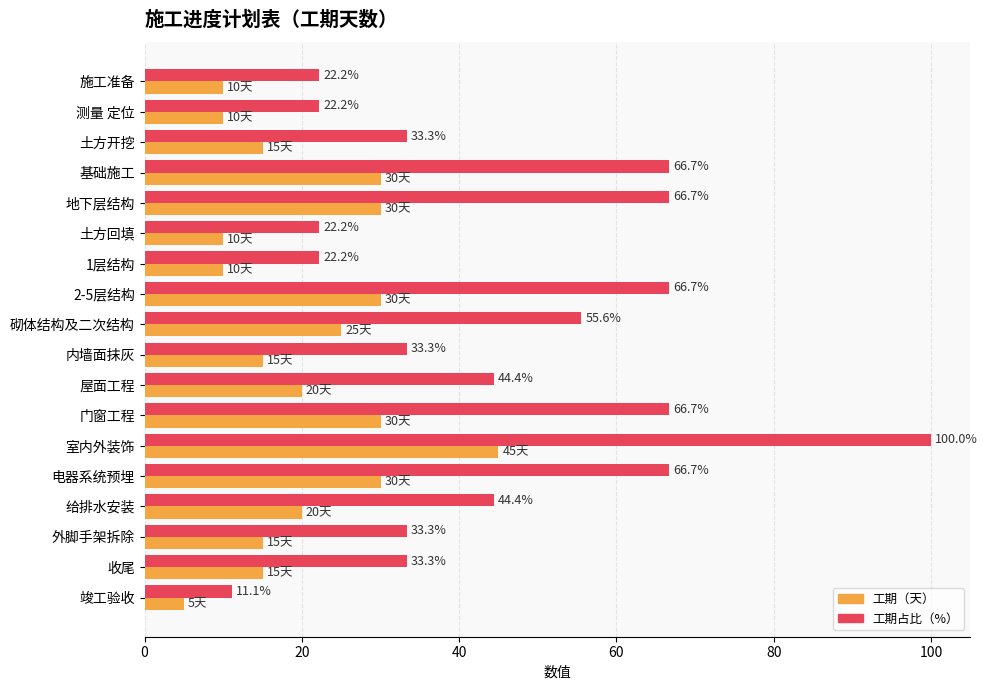

What is the greatest value displayed?

100.0